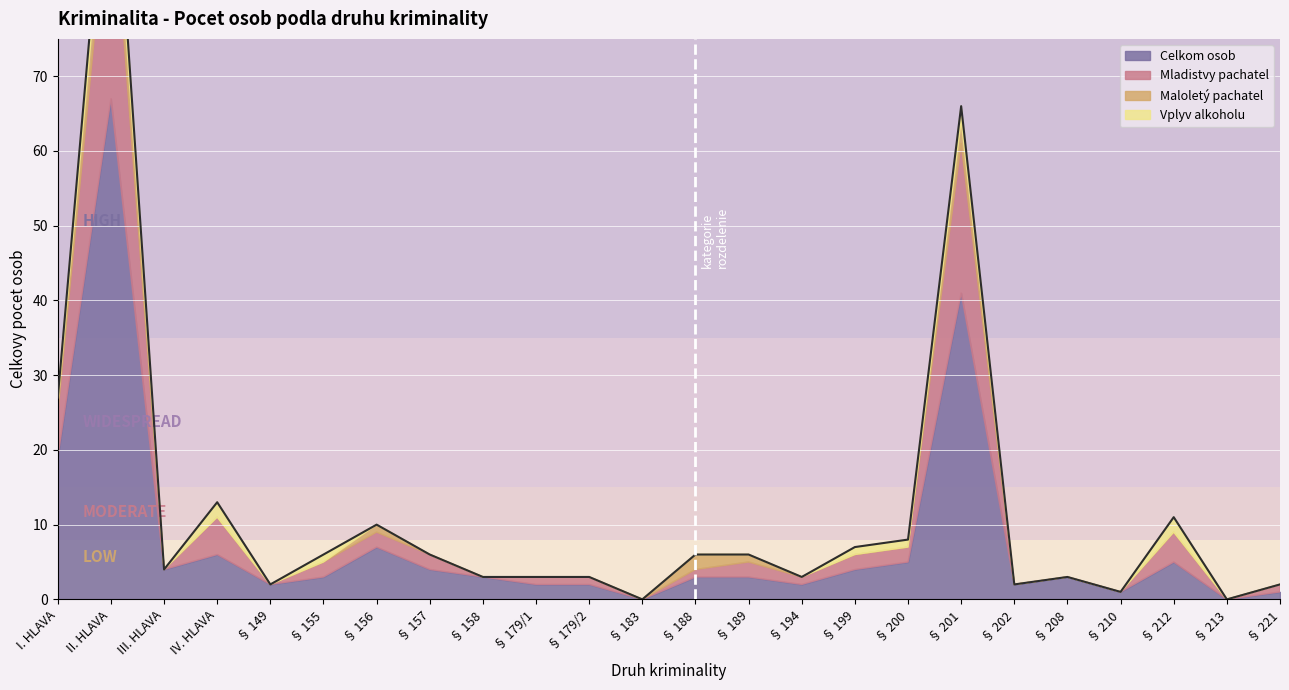

How many interior local peaks does the Maloletý pachatel series have?

4